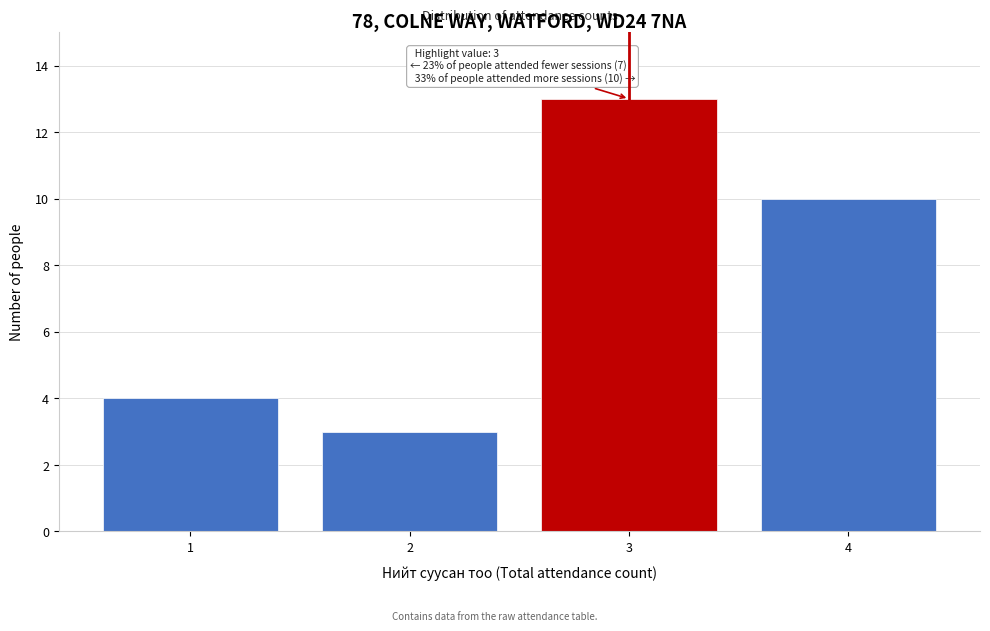

Over which range of the x-axis is the bar tallest?

2.5 to 3.5